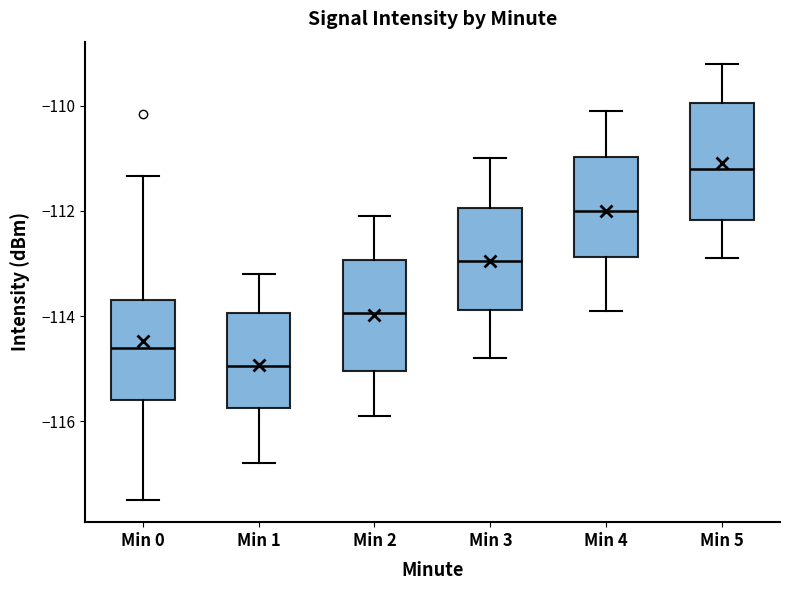

Reading left to right, transcribe this box plot: for each box, give where its median line is, the range the box spans, and where its two whiskers end, as read against the y-axis. The values are not printed on the chart, so give them approximately, as read against the axis.

Min 0: median -114.6, box -115.6 to -113.6, whiskers -117.4 to -111.4
Min 1: median -115.0, box -115.8 to -114.0, whiskers -116.8 to -113.2
Min 2: median -114.0, box -115.0 to -113.0, whiskers -115.8 to -112.0
Min 3: median -113.0, box -113.8 to -112.0, whiskers -114.8 to -111.0
Min 4: median -112.0, box -112.8 to -111.0, whiskers -113.8 to -110.0
Min 5: median -111.2, box -112.2 to -110.0, whiskers -112.8 to -109.2